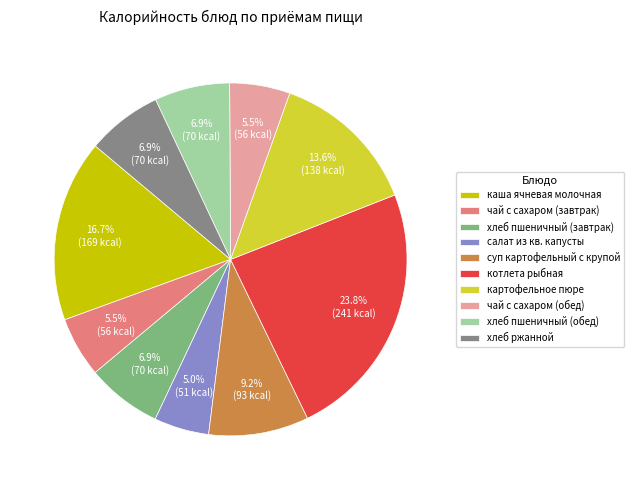

What is the largest slice in the pie chart?

котлета рыбная